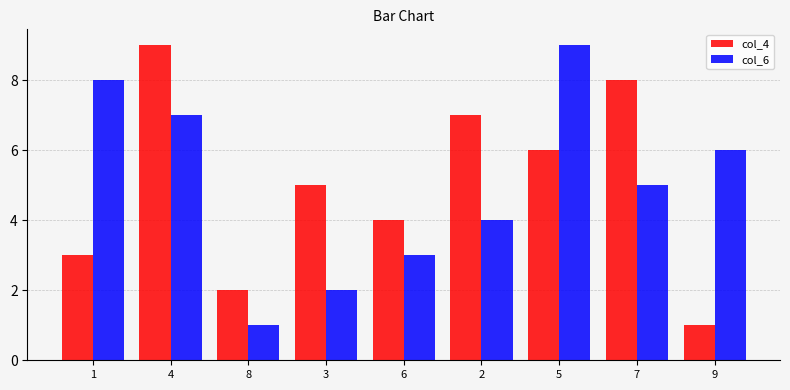

What is the sum of all col_4 values?

45